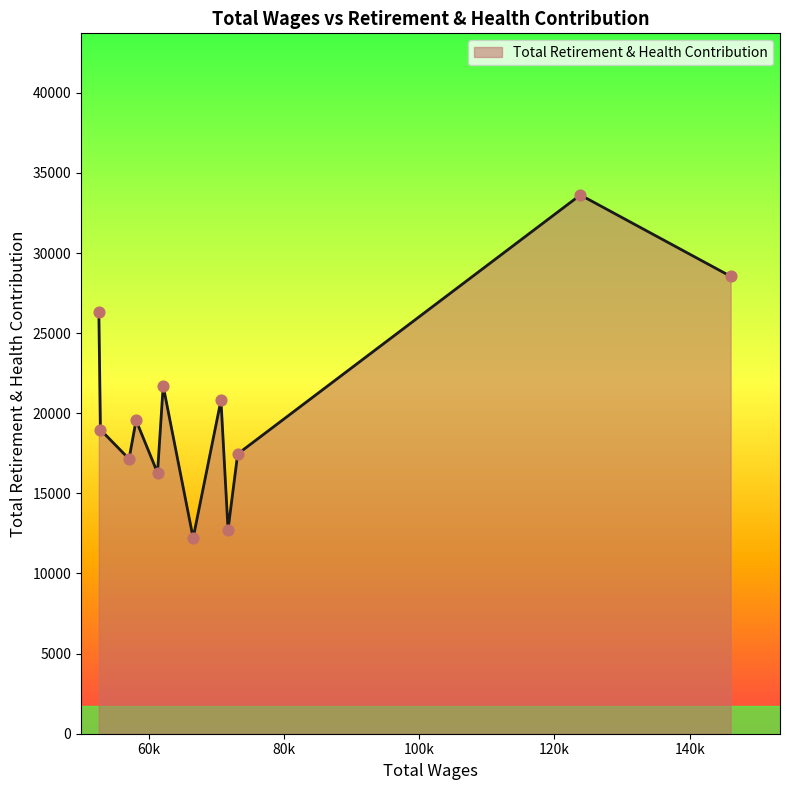

What is the smallest value displayed?

12214